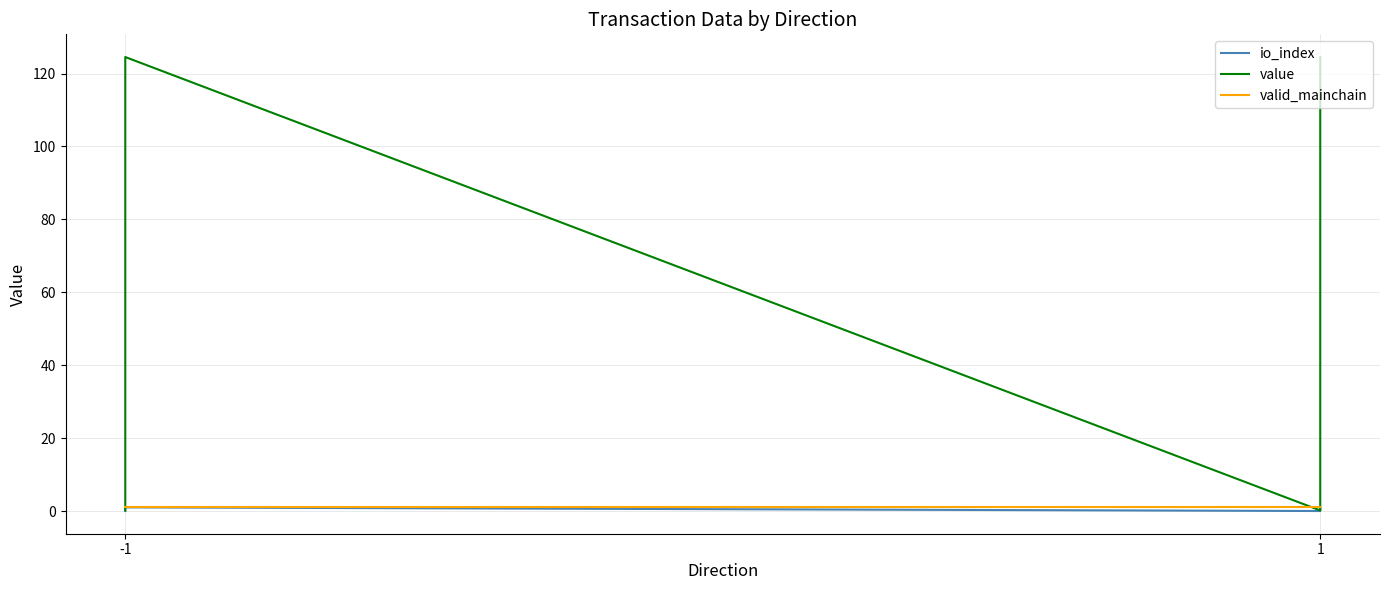

Which category has the lowest value across all series?

-1